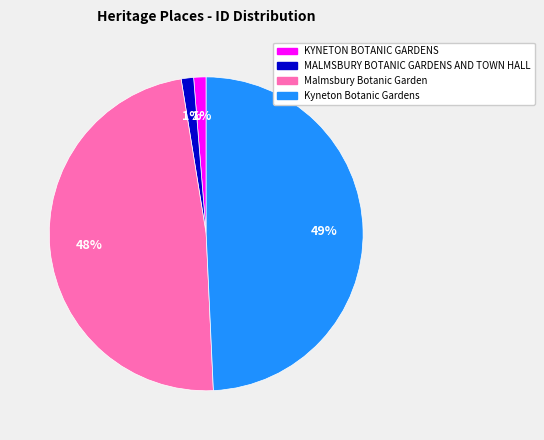

Between Malmsbury Botanic Garden and Kyneton Botanic Gardens, which is larger?

Kyneton Botanic Gardens